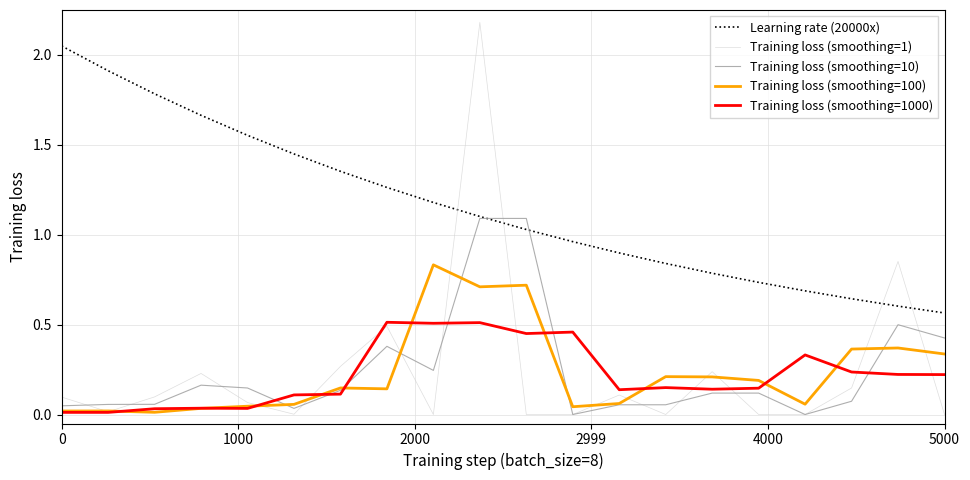

Which series has the widest spread of values?

Training loss (smoothing=1)